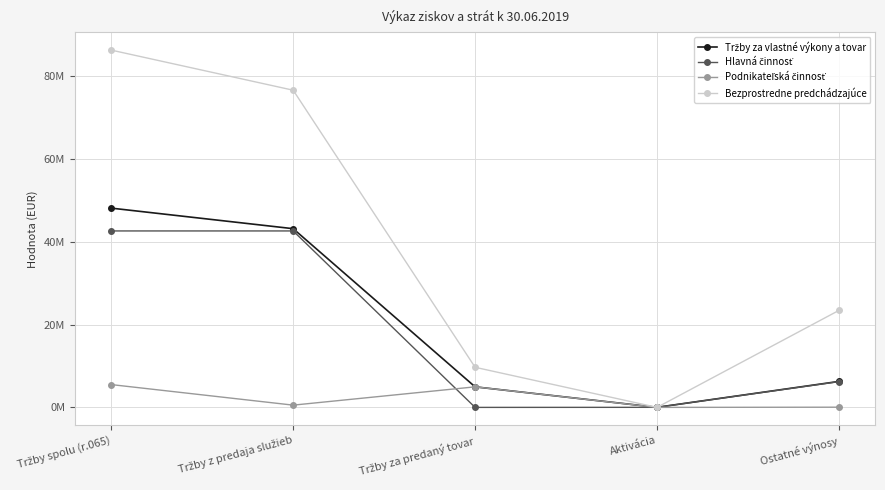

At which label does Podnikateľská činnosť reach its peak?

Tržby spolu (r.065)